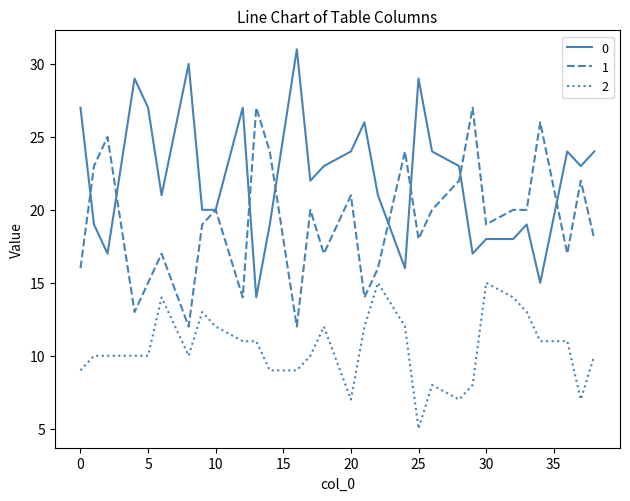

What is the minimum value shown in the chart?

5